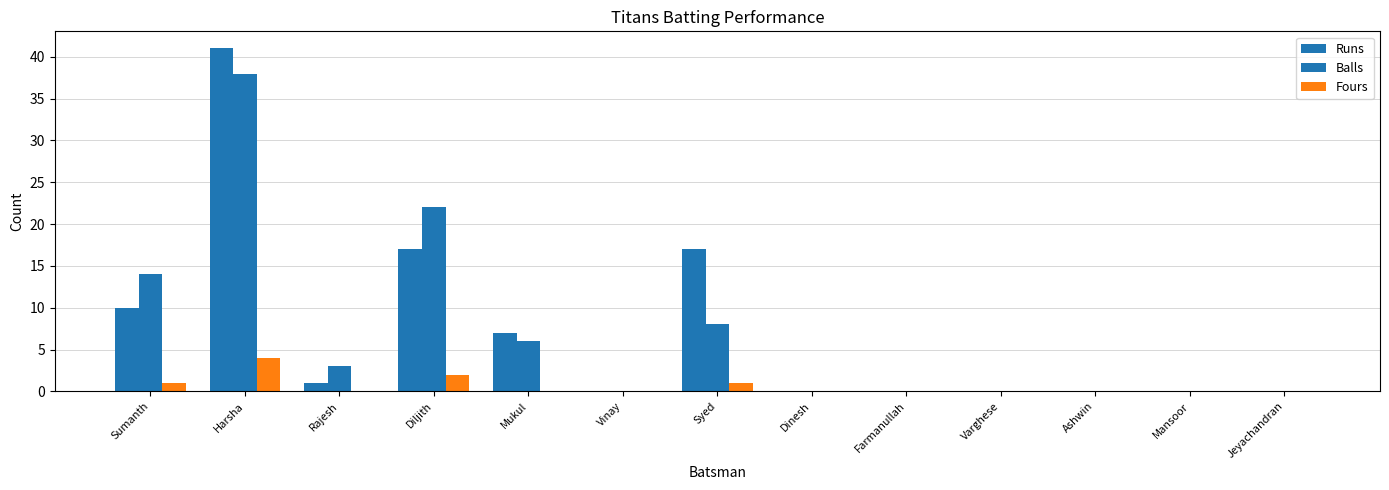

Count the number of data series in this chart.

3